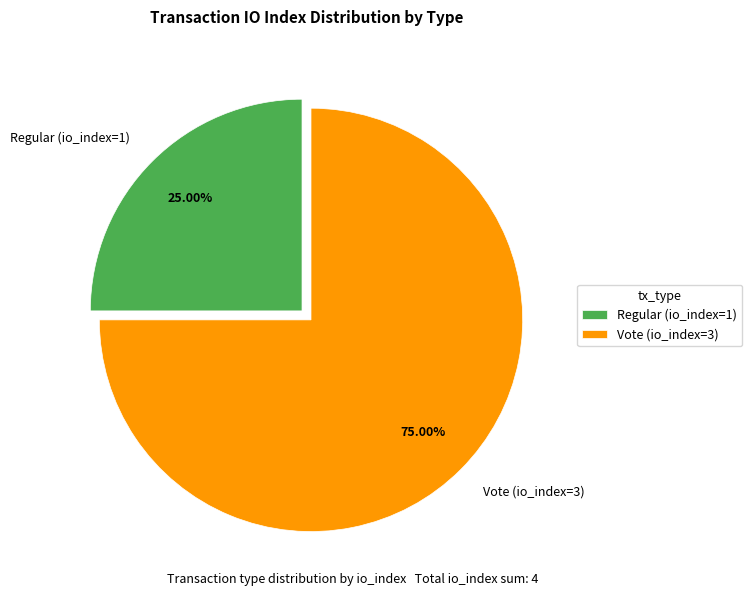

The Vote (io_index=3) slice represents 75% of the pie. True or false?

True